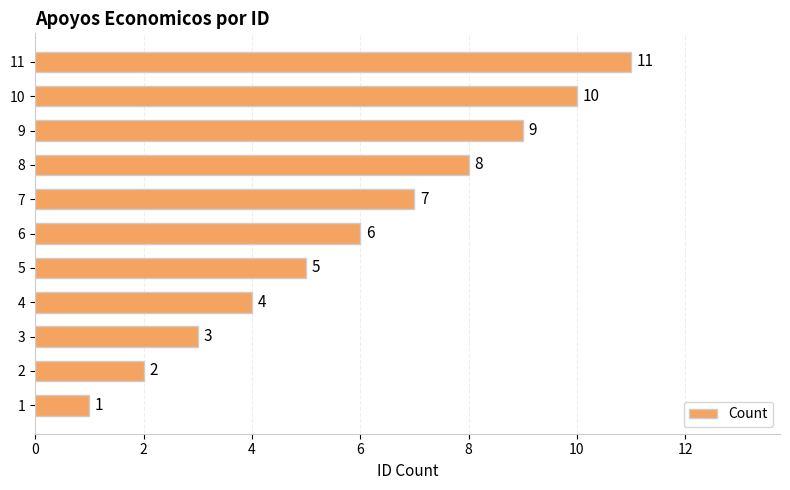

Does the chart contain stacked bars?

No